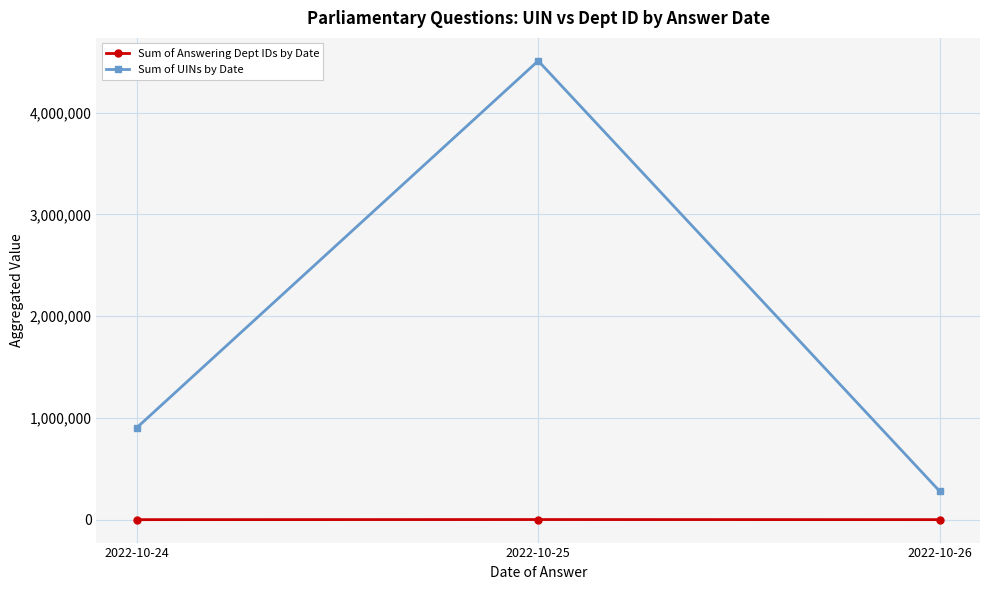

The Sum of Answering Dept IDs by Date series shows 108 at 2022-10-26. True or false?

True